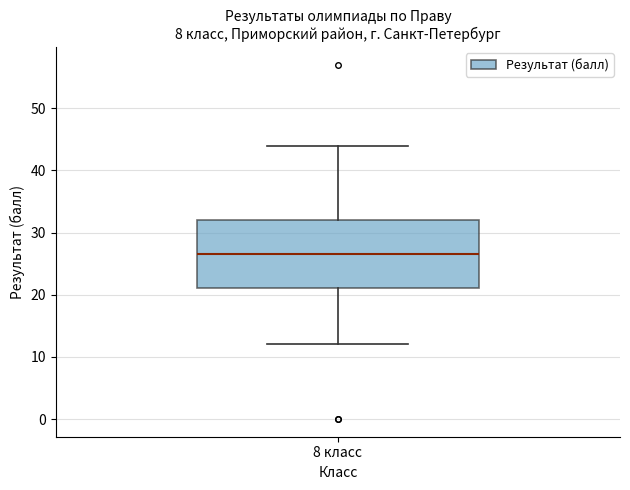

Transcribe this box plot: give where the median line is, the range the box spans, and where the two whiskers end, as read against the y-axis. The values are not printed on the chart, so give them approximately, as read against the axis.

median 27, box 21 to 32, whiskers 12 to 44